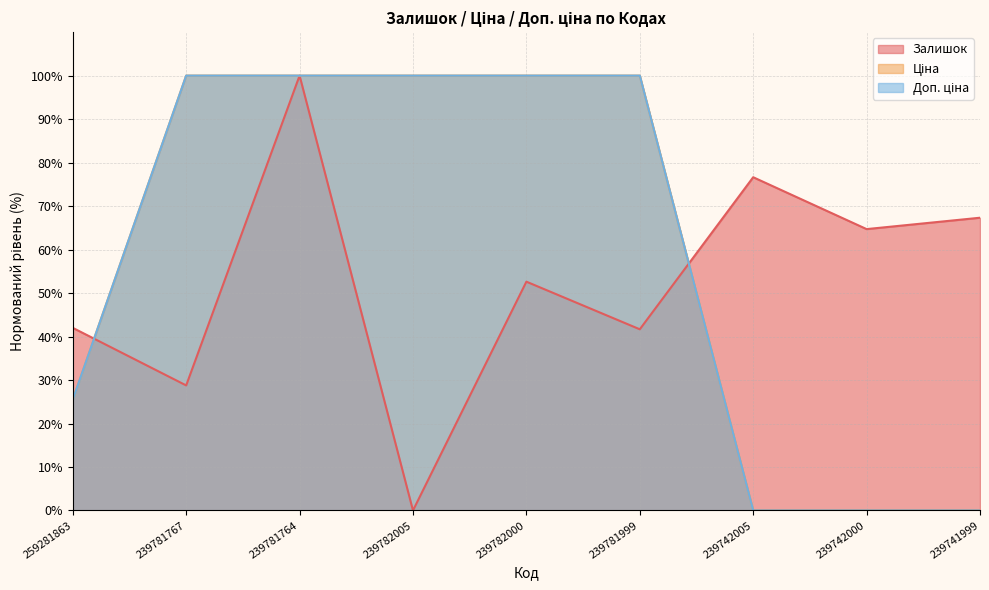

What is the average value of the Ціна series?

58.4